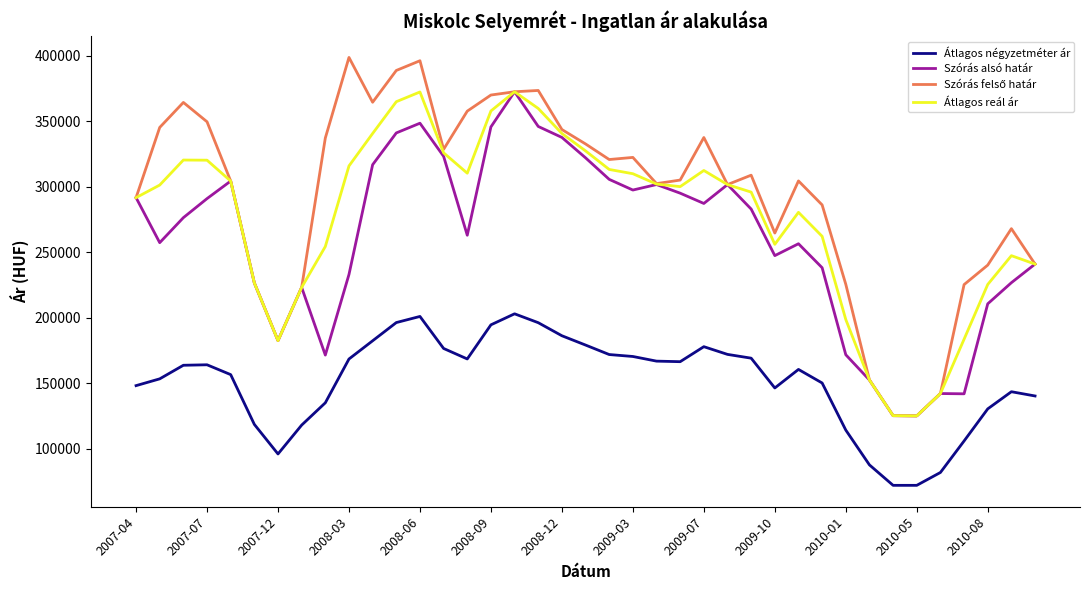

True or false: Átlagos reál ár and Átlagos négyzetméter ár cross at least once.

False